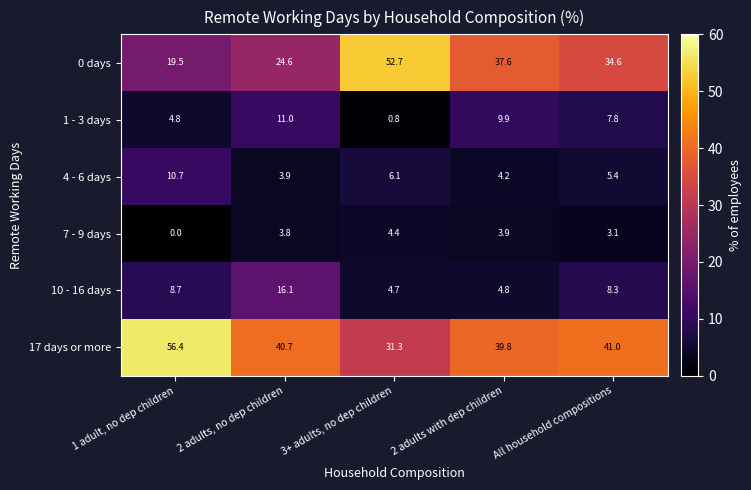

Reading left to right, what are all the values shown in this chart?

0 days: 1 adult, no dep children=19.5	2 adults, no dep children=24.6	3+ adults, no dep children=52.7	2 adults with dep children=37.6	All household compositions=34.6
1 - 3 days: 1 adult, no dep children=4.8	2 adults, no dep children=11.0	3+ adults, no dep children=0.8	2 adults with dep children=9.9	All household compositions=7.8
4 - 6 days: 1 adult, no dep children=10.7	2 adults, no dep children=3.9	3+ adults, no dep children=6.1	2 adults with dep children=4.2	All household compositions=5.4
7 - 9 days: 1 adult, no dep children=0.0	2 adults, no dep children=3.8	3+ adults, no dep children=4.4	2 adults with dep children=3.9	All household compositions=3.1
10 - 16 days: 1 adult, no dep children=8.7	2 adults, no dep children=16.1	3+ adults, no dep children=4.7	2 adults with dep children=4.8	All household compositions=8.3
17 days or more: 1 adult, no dep children=56.4	2 adults, no dep children=40.7	3+ adults, no dep children=31.3	2 adults with dep children=39.8	All household compositions=41.0